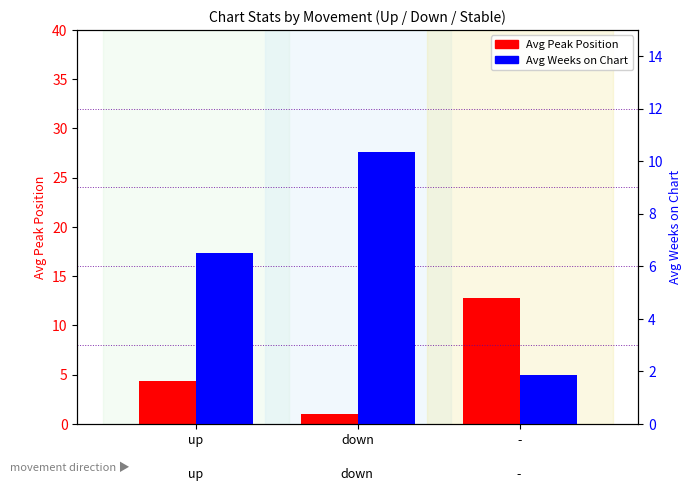

At up, list the series in order from smallest to largest.

Avg Peak Position, Avg Weeks on Chart